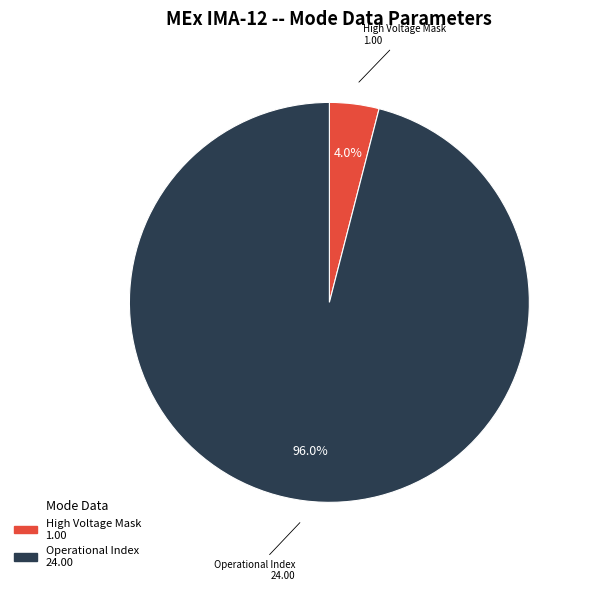

Does any single category account for the majority?

Yes